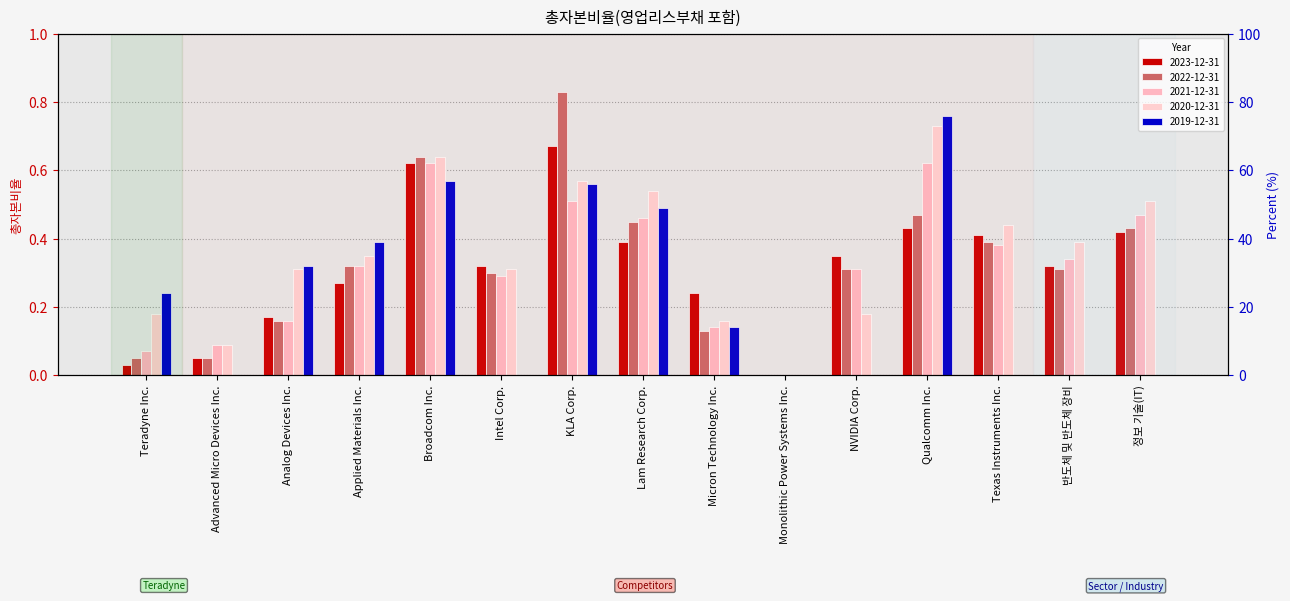

What is the average value of the 2022-12-31 series?

0.3